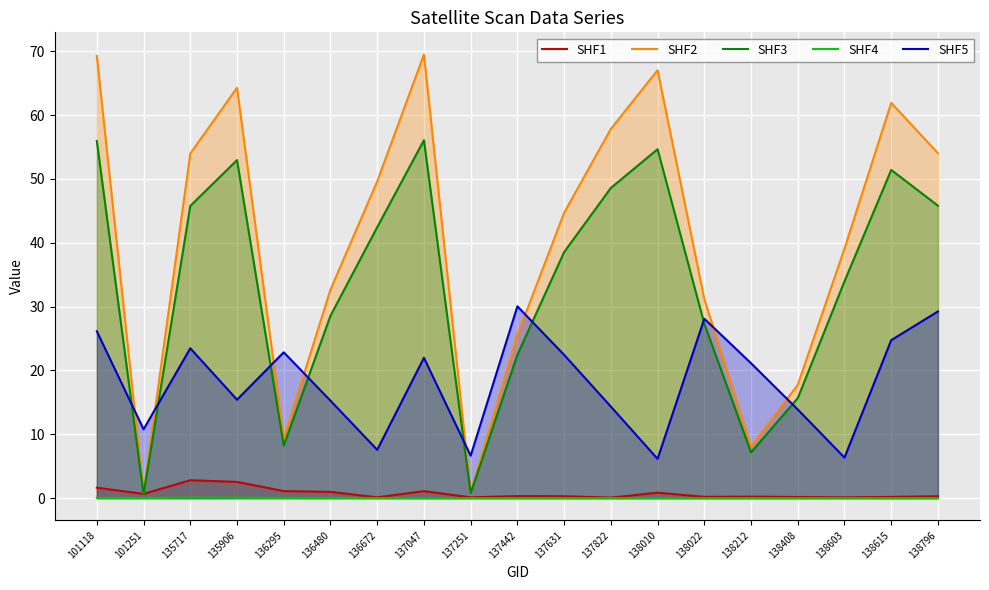

True or false: SHF4 and SHF3 cross at least once.

False